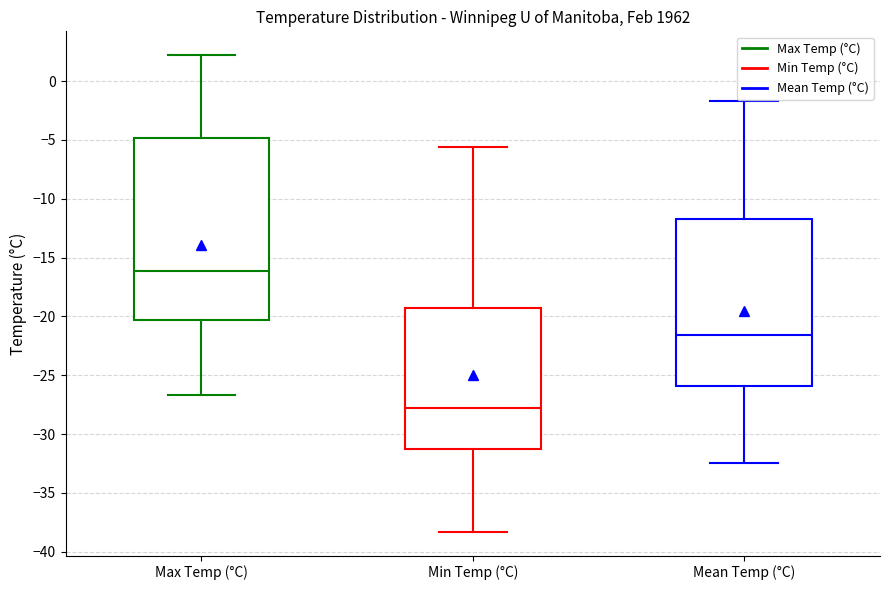

Which box has the lowest median line?

Min Temp (°C)